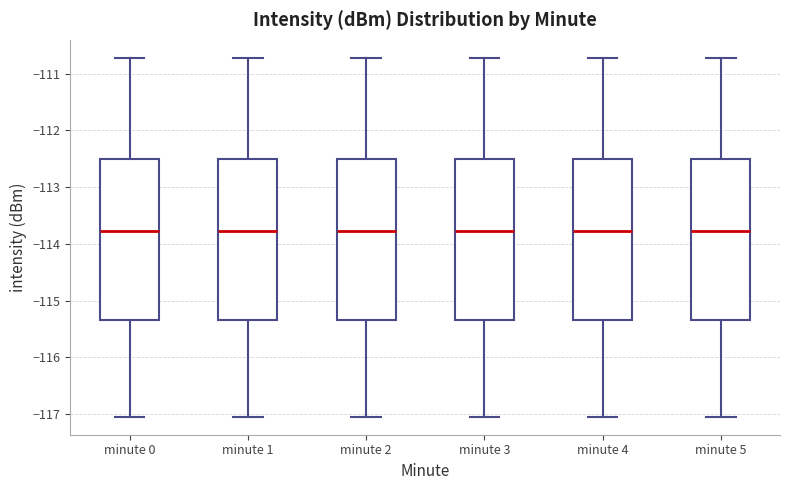

Reading left to right, transcribe this box plot: for each box, give where its median line is, the range the box spans, and where its two whiskers end, as read against the y-axis. The values are not printed on the chart, so give them approximately, as read against the axis.

minute 0: median -113.8, box -115.3 to -112.5, whiskers -117.0 to -110.7
minute 1: median -113.8, box -115.3 to -112.5, whiskers -117.0 to -110.7
minute 2: median -113.8, box -115.3 to -112.5, whiskers -117.0 to -110.7
minute 3: median -113.8, box -115.3 to -112.5, whiskers -117.0 to -110.7
minute 4: median -113.8, box -115.3 to -112.5, whiskers -117.0 to -110.7
minute 5: median -113.8, box -115.3 to -112.5, whiskers -117.0 to -110.7